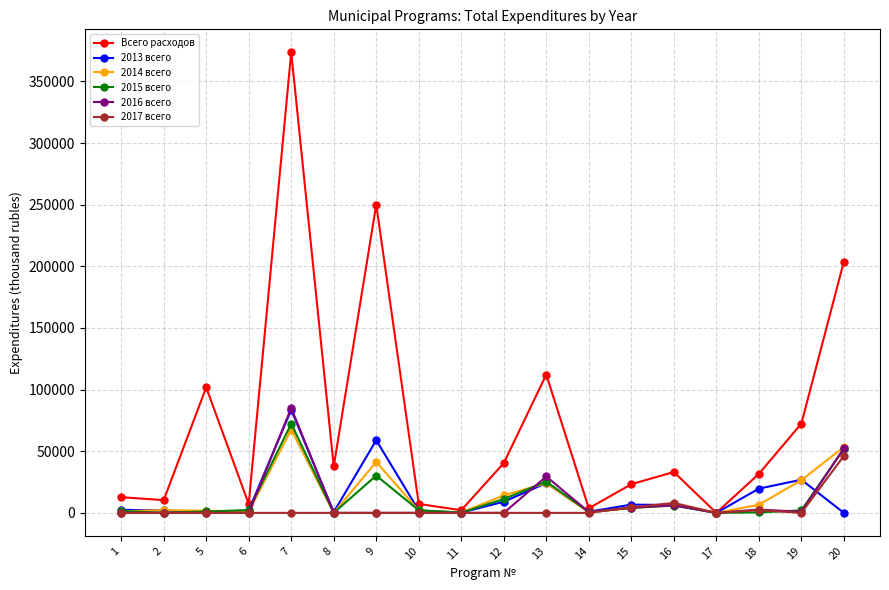

At which label does 2013 всего reach its peak?

7